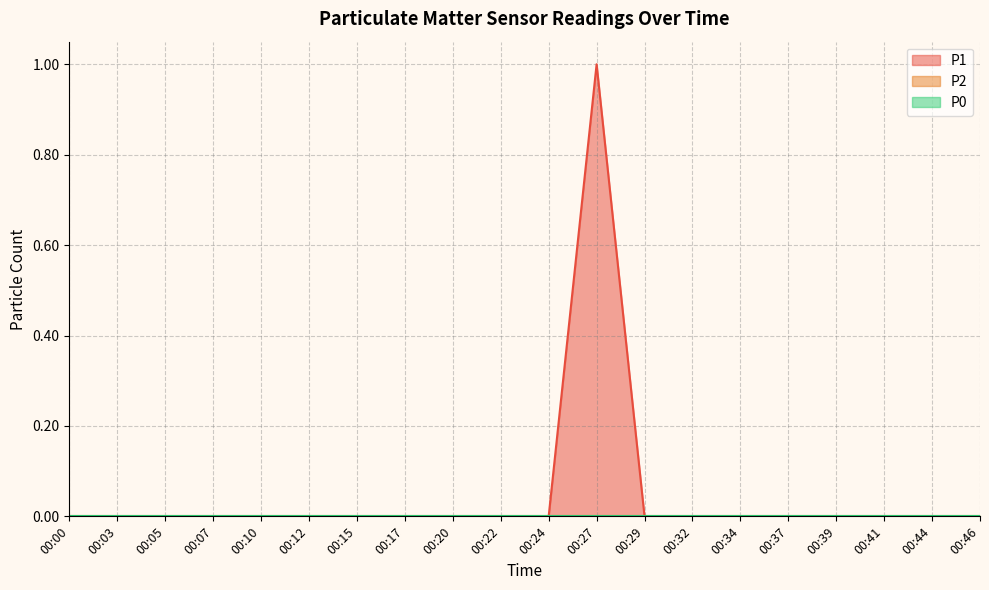

True or false: P2 and P1 intersect in this chart.

False